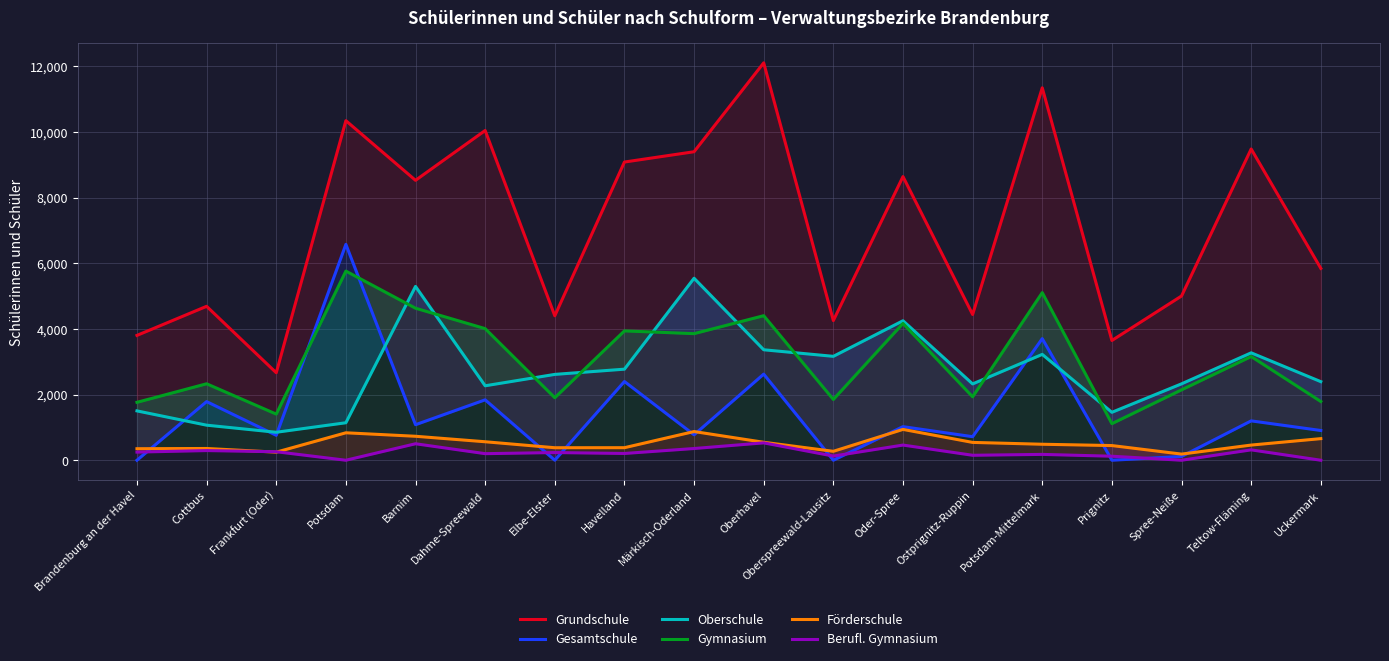

What is the total value across all series at Teltow-Fläming?

17890